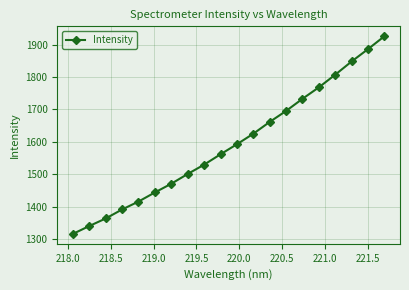

What is the sum of all values?

31874.6